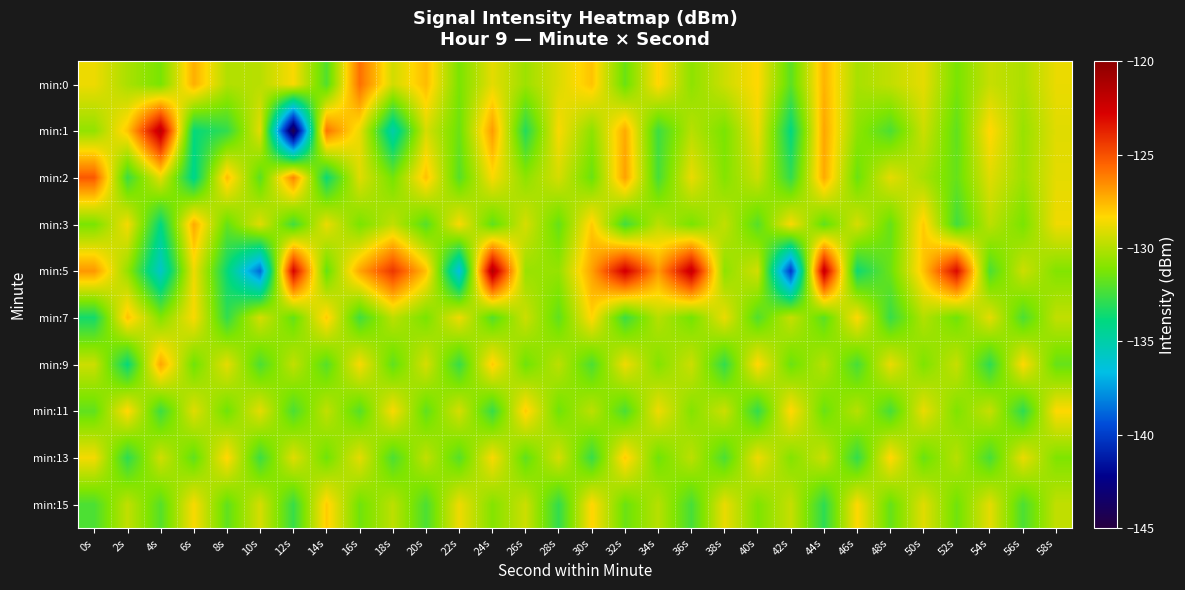

Count the number of categories in the chart.

30